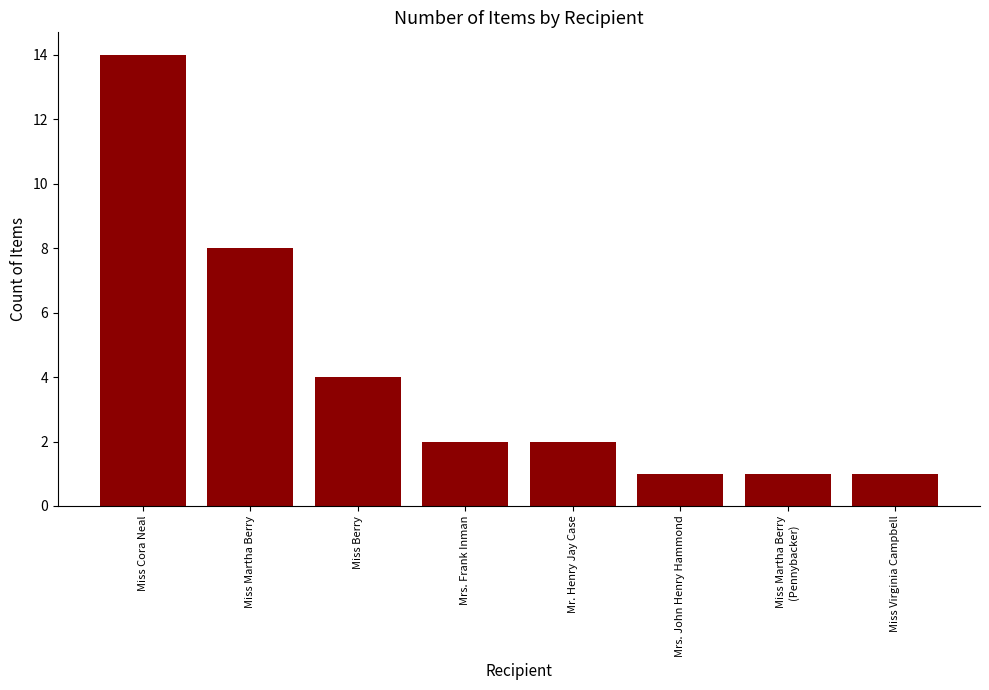

What is the sum of the values at Miss Virginia Campbell and Mr. Henry Jay Case?

3